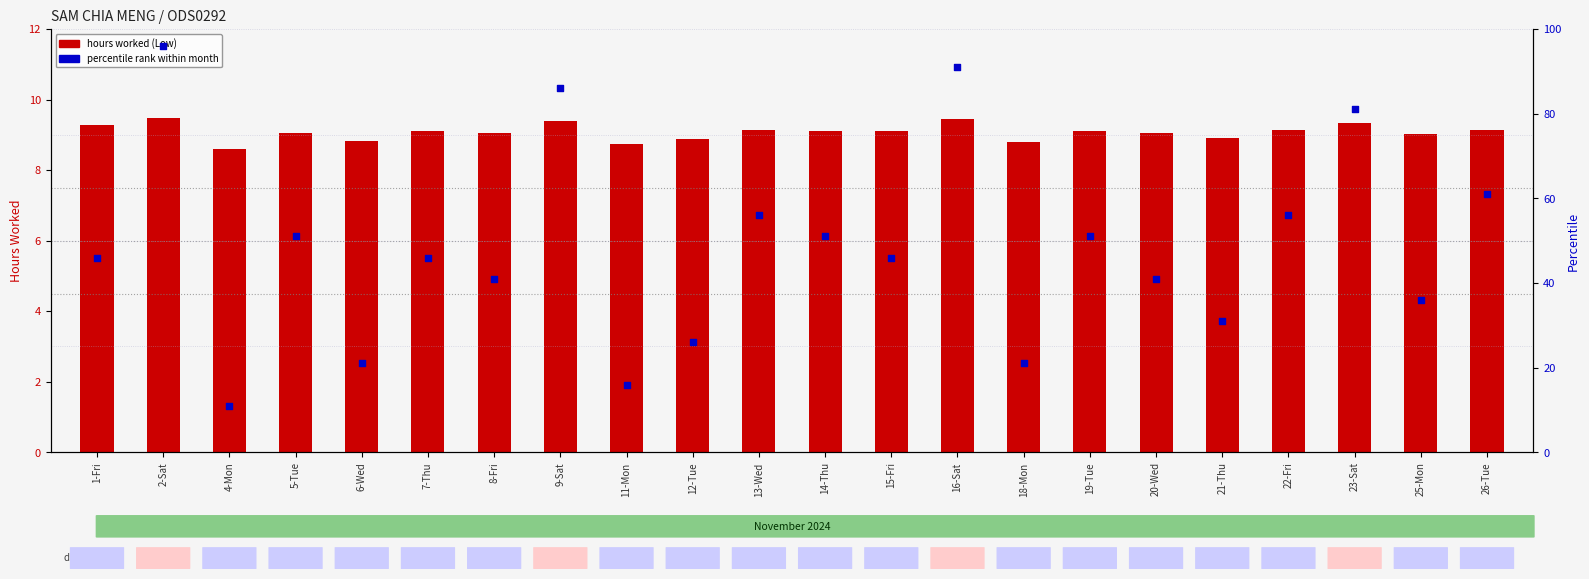

Which series contains the lowest Y value?

hours worked